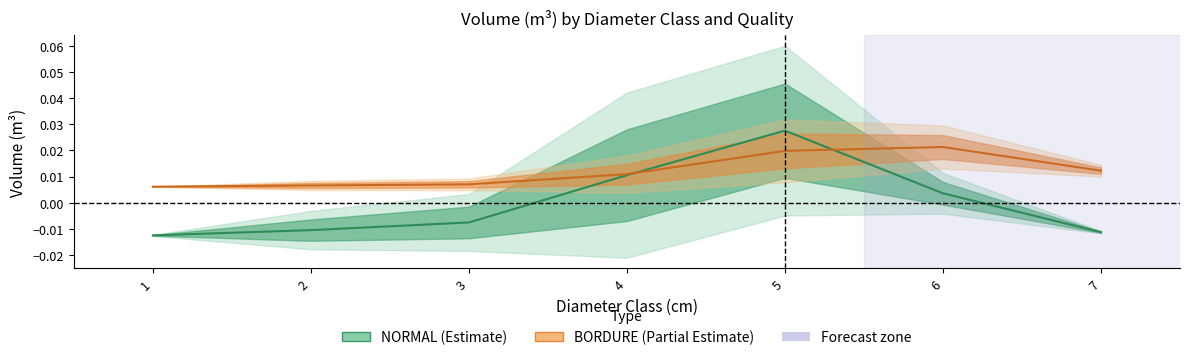

How many data points in NORMAL (center) are above 0?

3